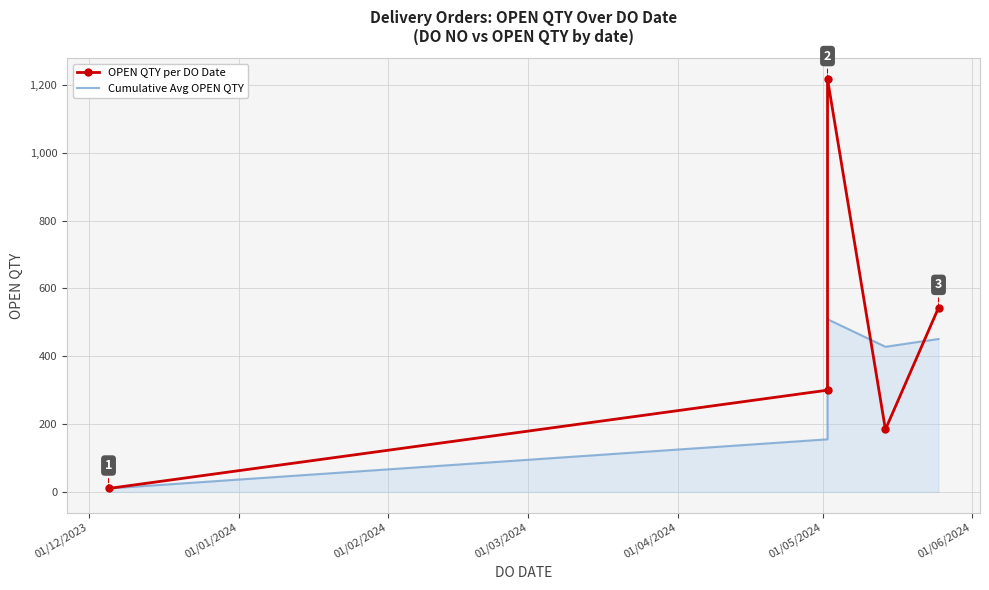

Reading left to right, list all the values displayed in this chart.

OPEN QTY per DO Date: 10.0	300.0	1218.0	184.0	543.0
Cumulative Avg OPEN QTY: 10.0	155.0	509.3	428.0	451.0